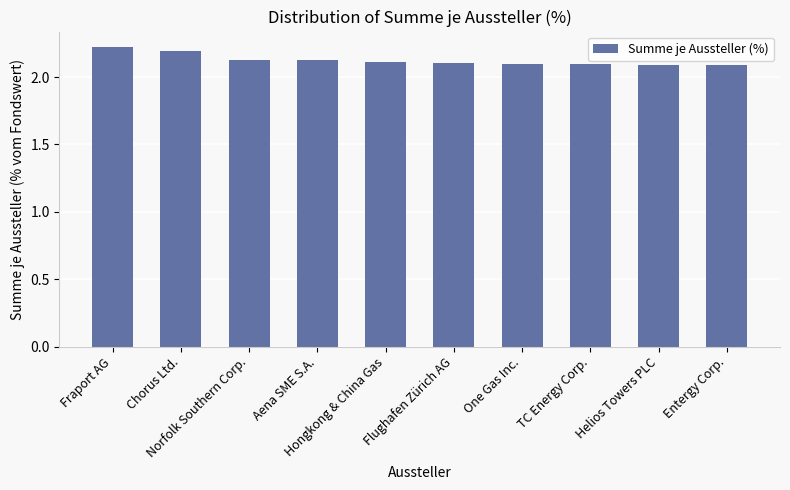

Count the values in the range 2 to 3.

10